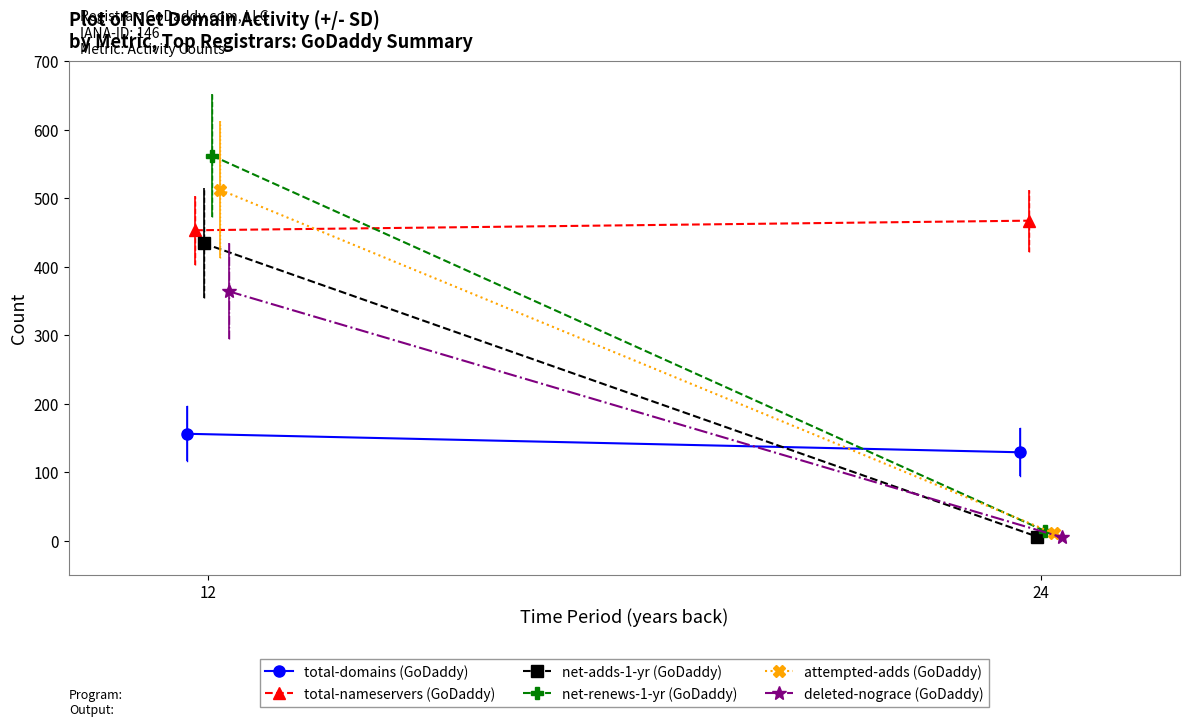

What are all the series names shown in the legend?

total-domains (GoDaddy), total-nameservers (GoDaddy), net-adds-1-yr (GoDaddy), net-renews-1-yr (GoDaddy), attempted-adds (GoDaddy), deleted-nograce (GoDaddy)